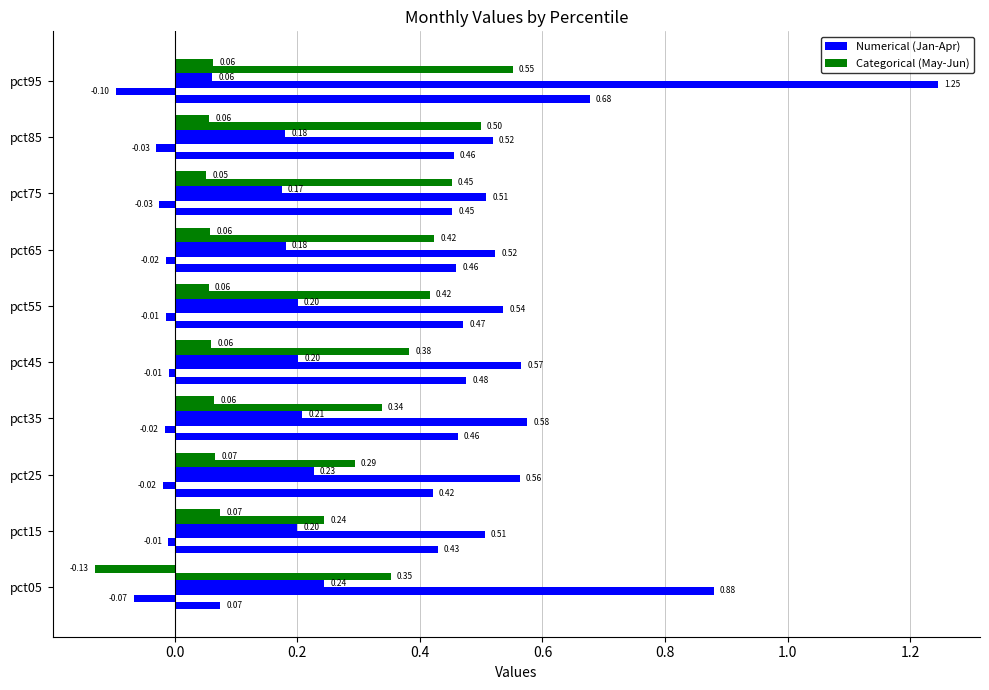

How many series are shown in this chart?

6